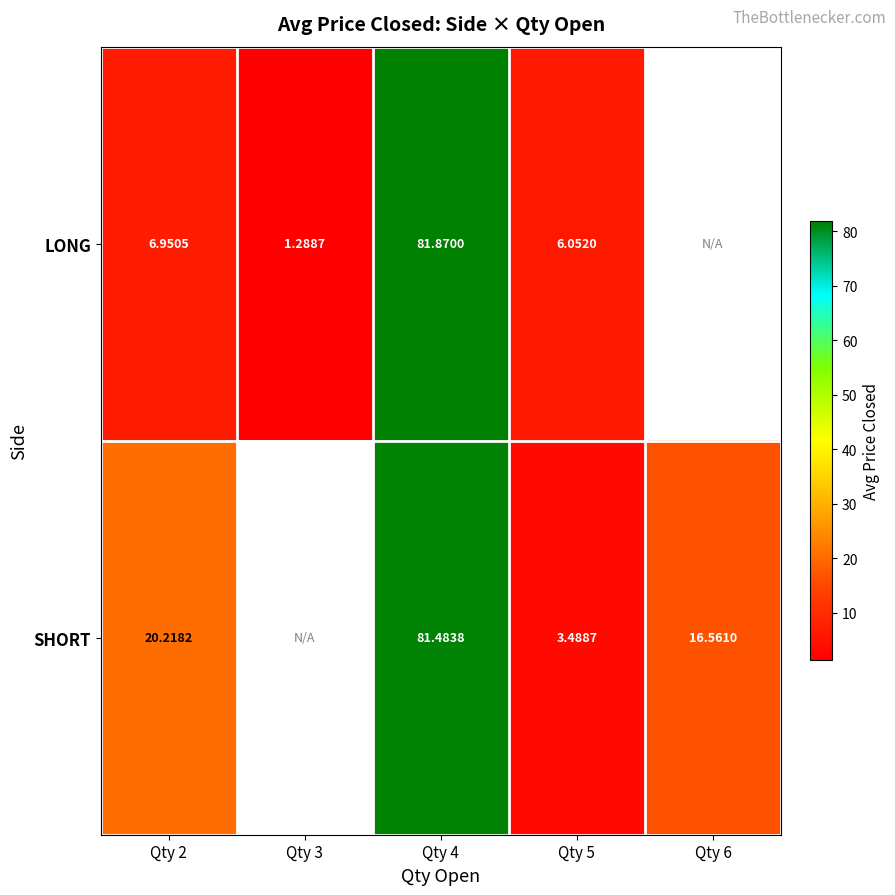

Is the value of SHORT at Qty 4 greater than the value of LONG at Qty 3?

Yes